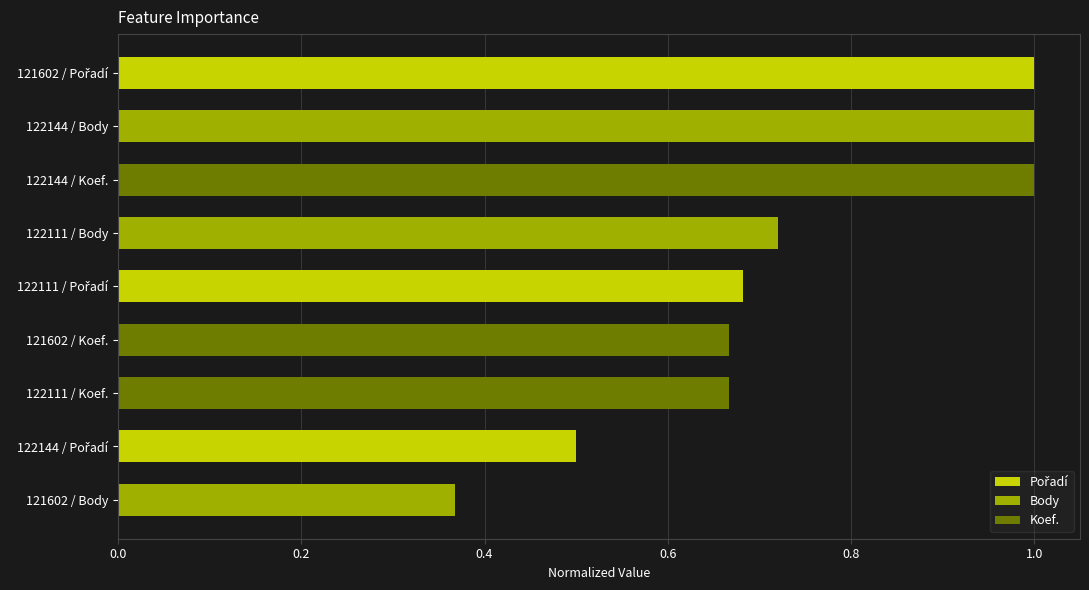

What is the average value of the Koef. series?

0.8